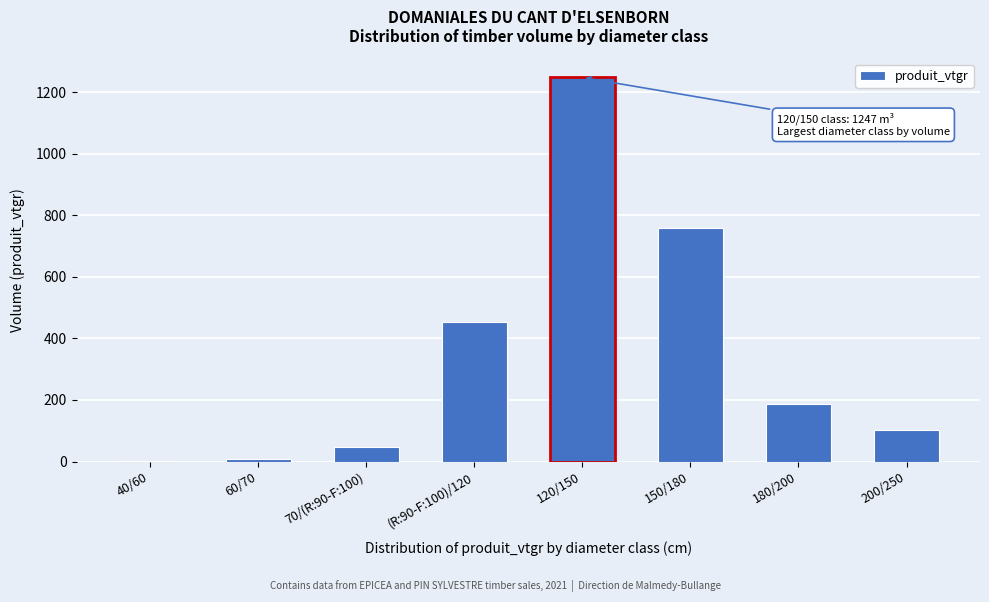

What is the maximum value shown in the chart?

1247.2